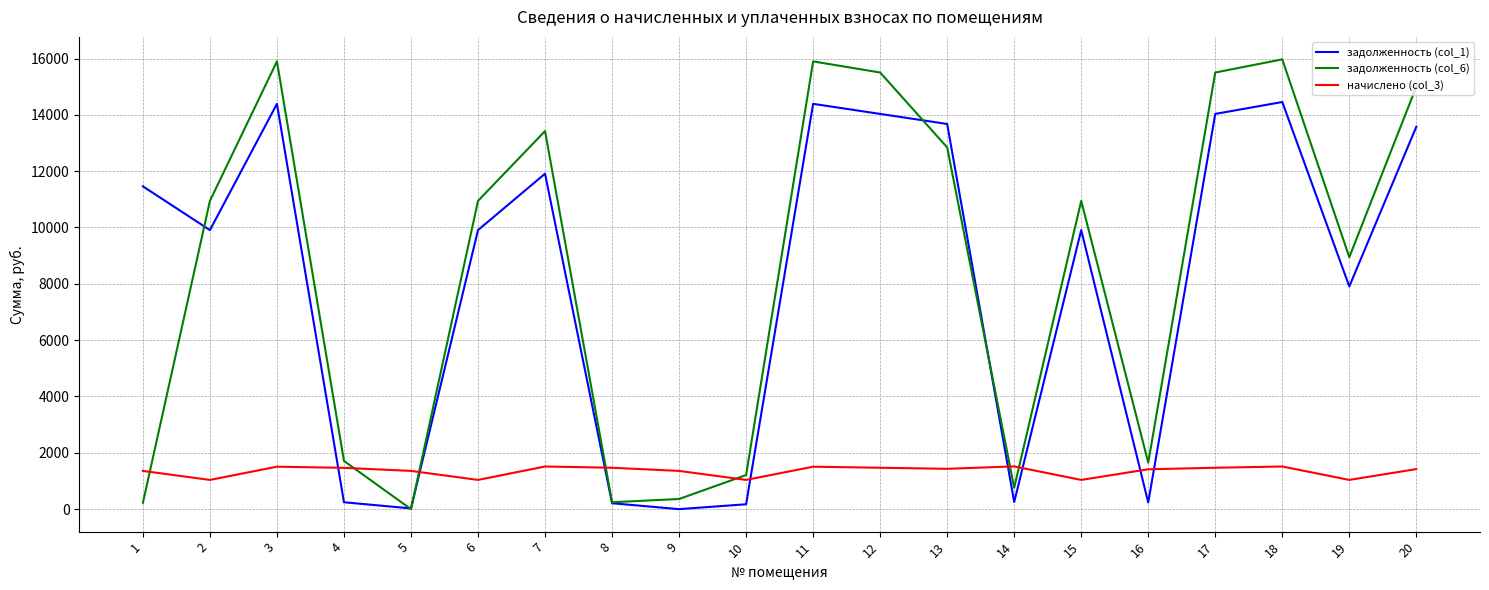

True or false: задолженность (col_6) and начислено (col_3) cross at least once.

True